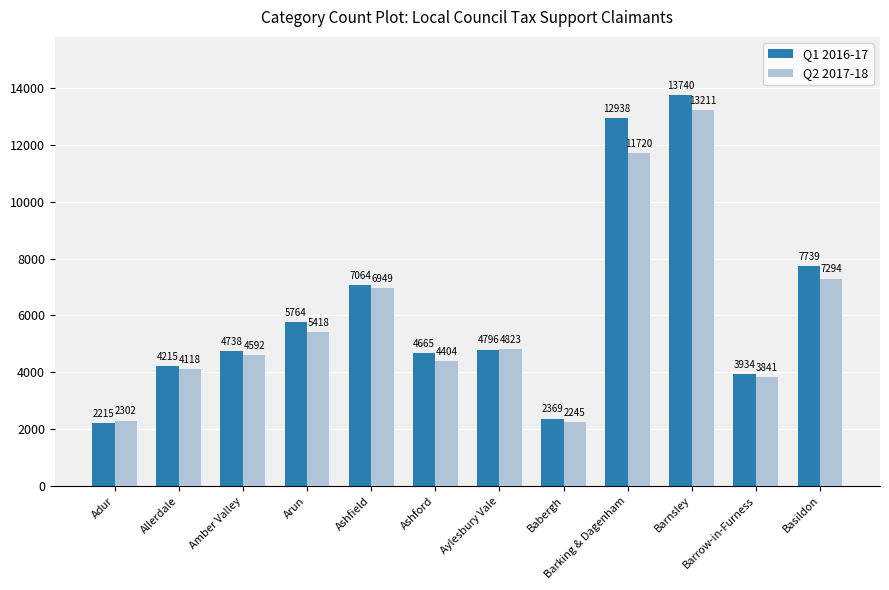

Reading right to left, transcribe all the data shown in this chart.

Q1 2016-17: 7739	3934	13740	12938	2369	4796	4665	7064	5764	4738	4215	2215
Q2 2017-18: 7294	3841	13211	11720	2245	4823	4404	6949	5418	4592	4118	2302